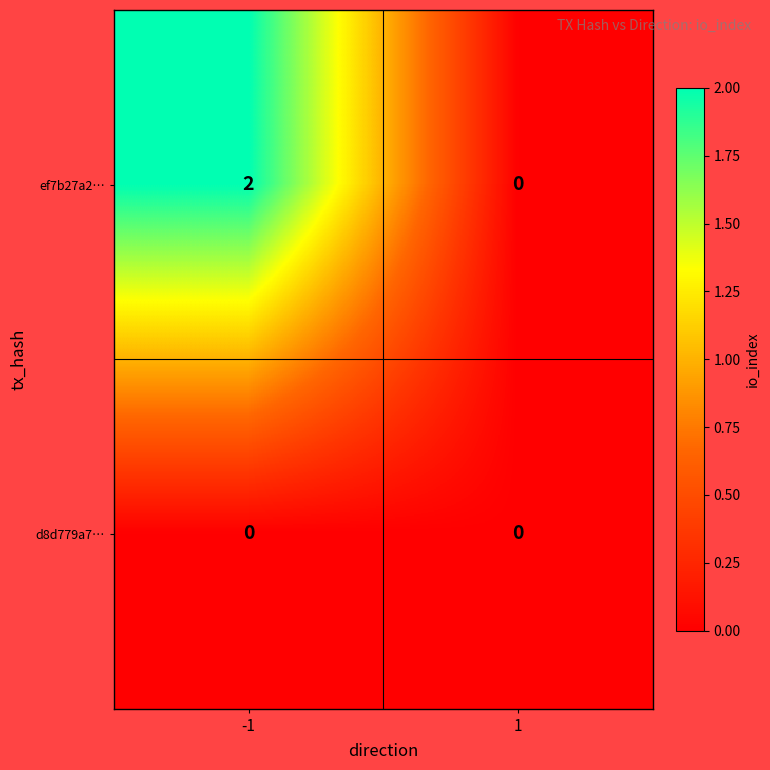

At which category is the sum across all series the highest?

-1